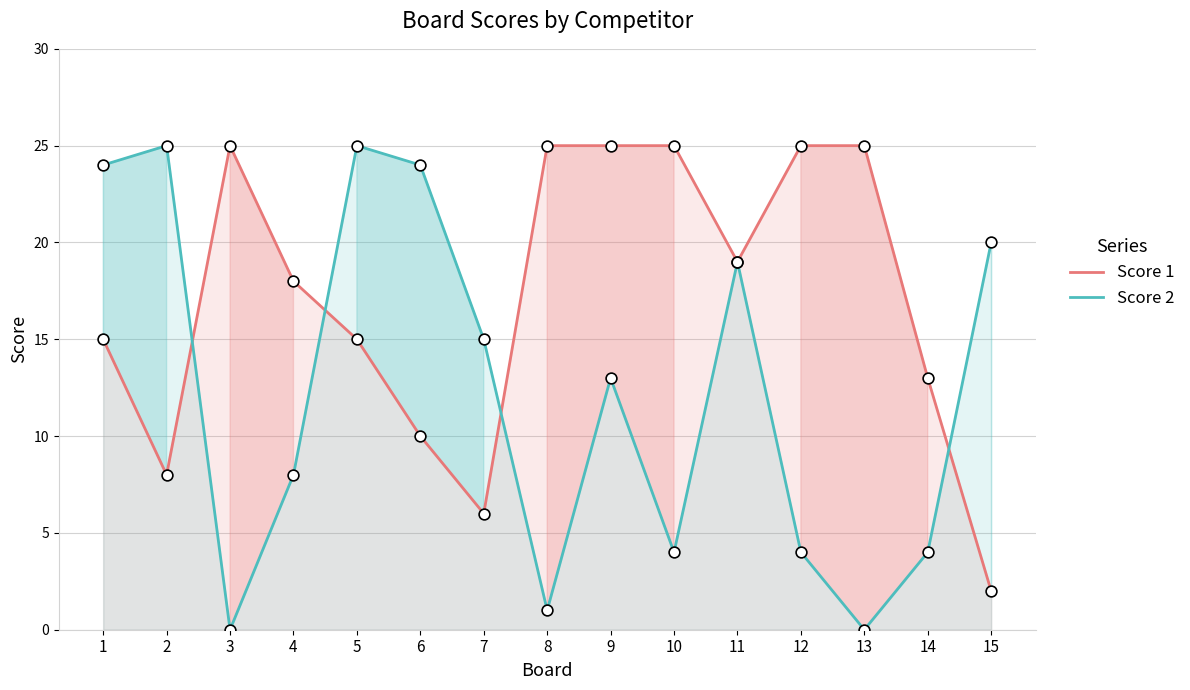

At which category is the sum across all series the highest?

5